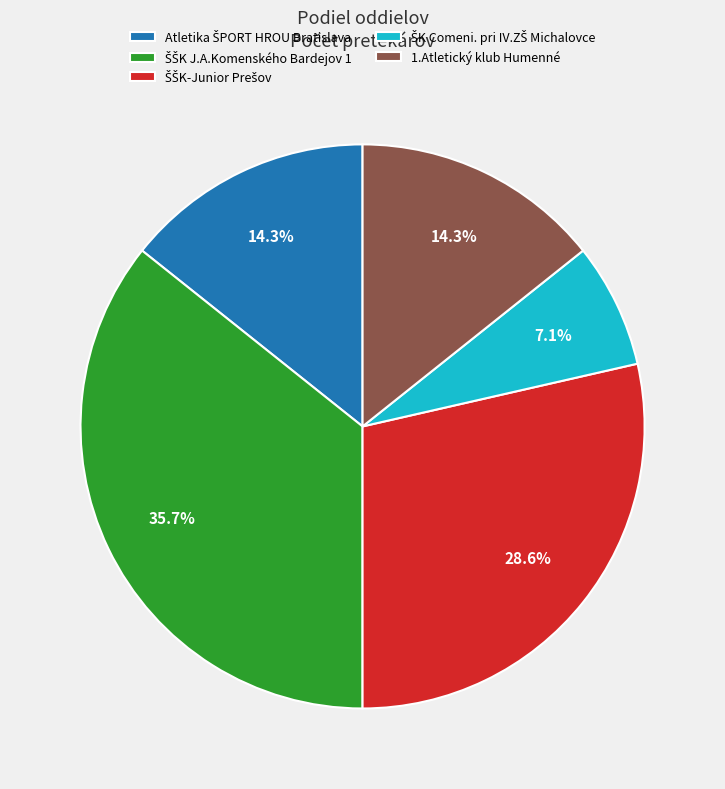

Does any single category account for the majority?

No